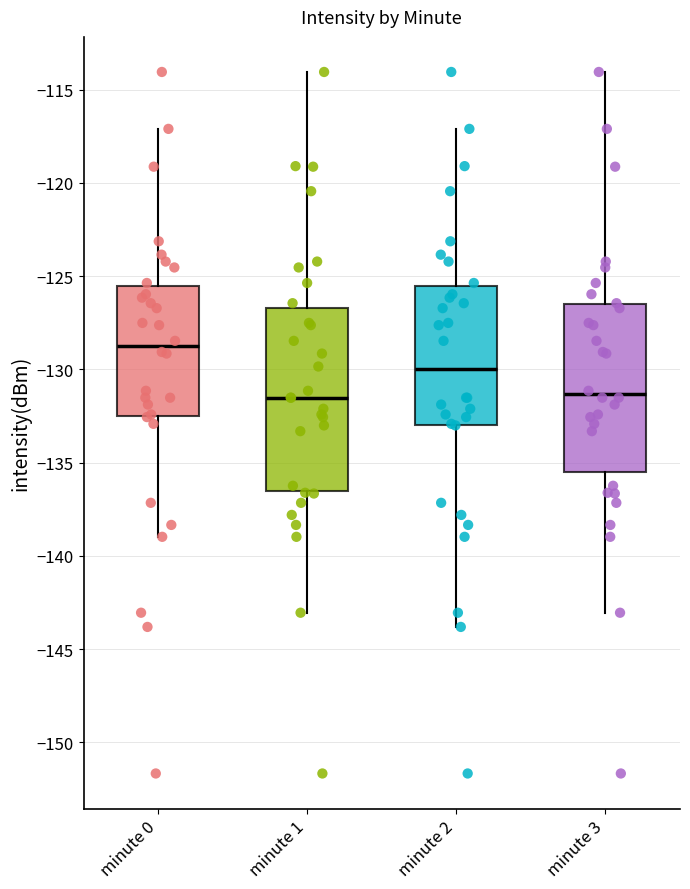

Comparing the boxes themselves (not the whiskers), which one is the tallest?

minute 1